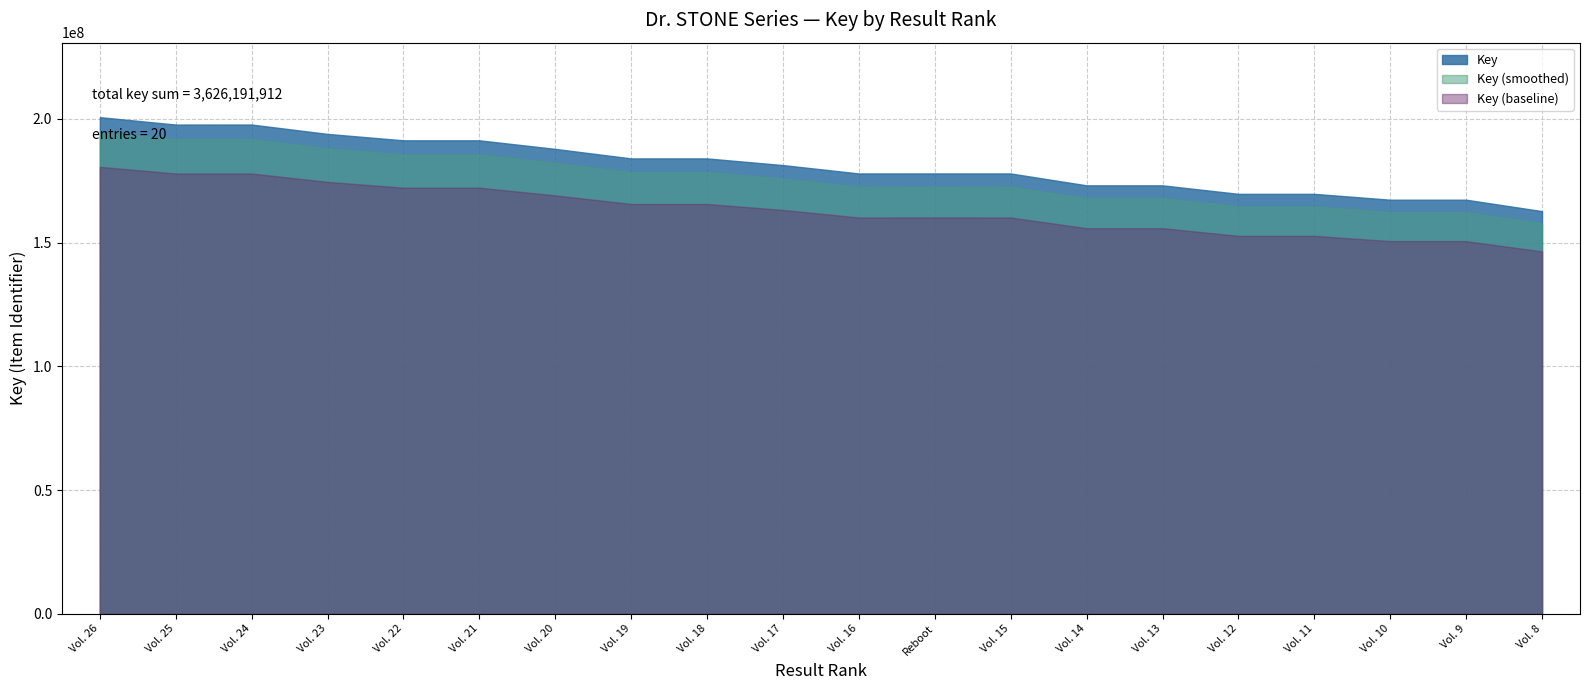

Does the chart display data point markers on the line(s)?

No